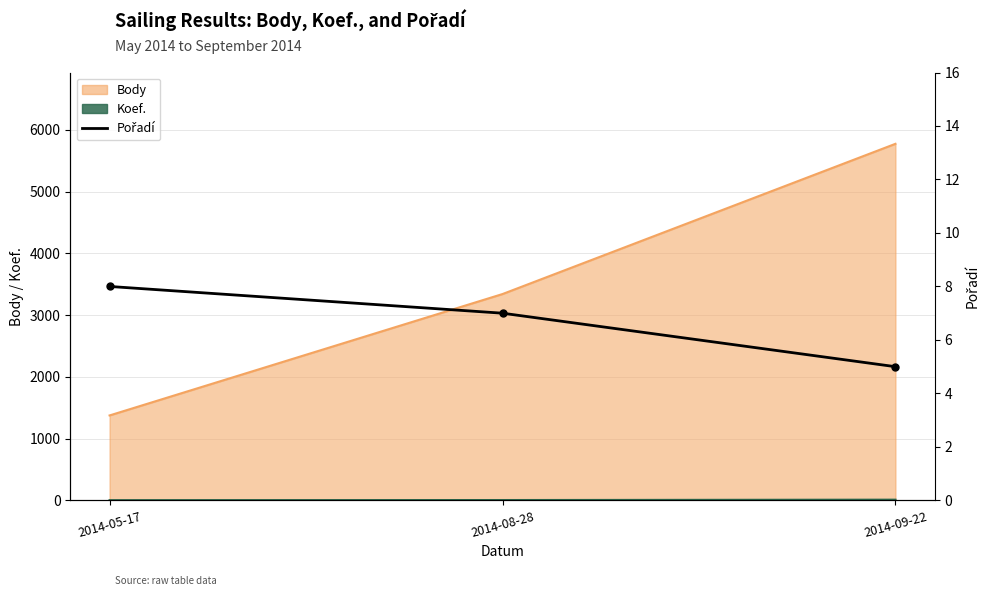

How many categories are shown in the chart?

3